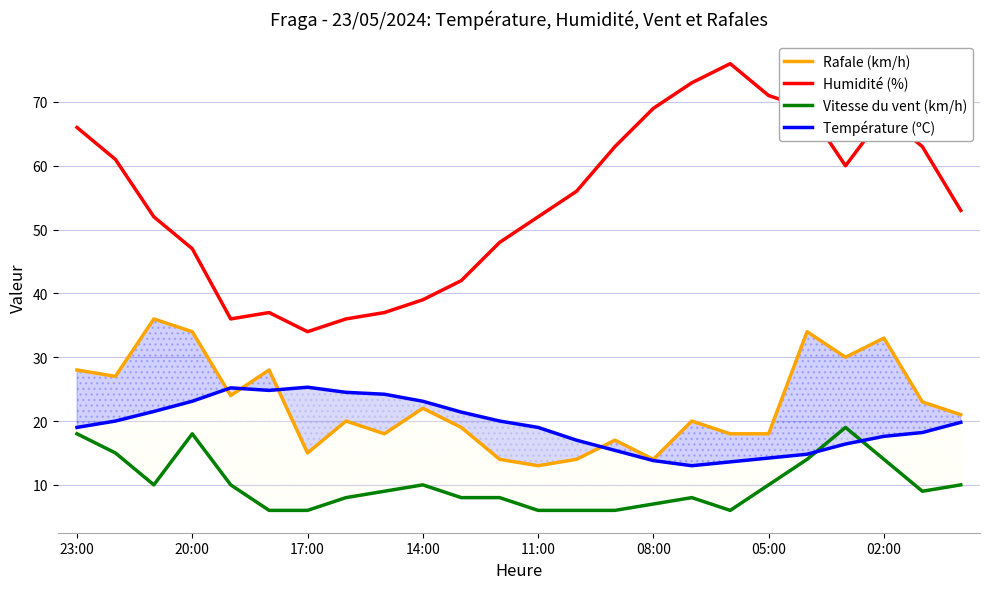

What is the maximum value for Humidité (%)?

76